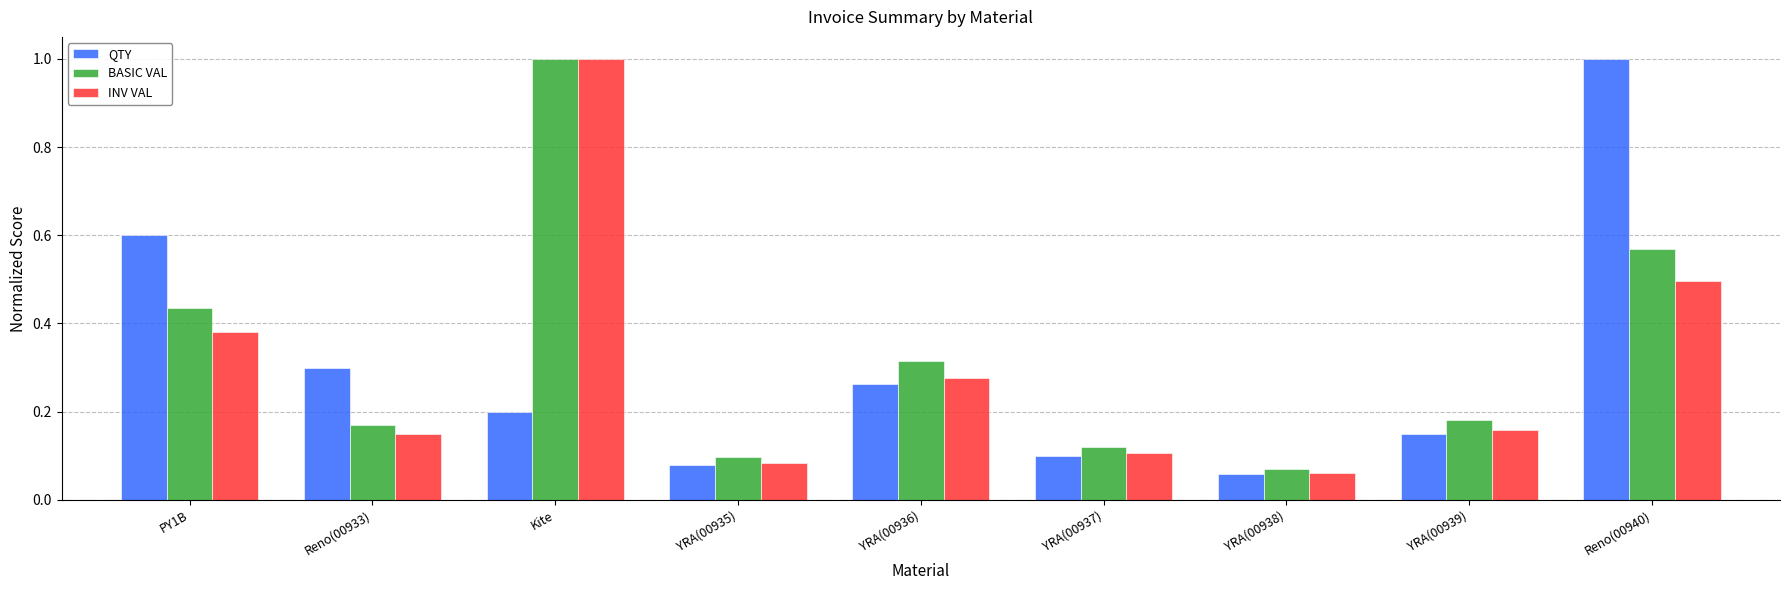

What is the label of the 8th bar from the right?

Reno(00933)